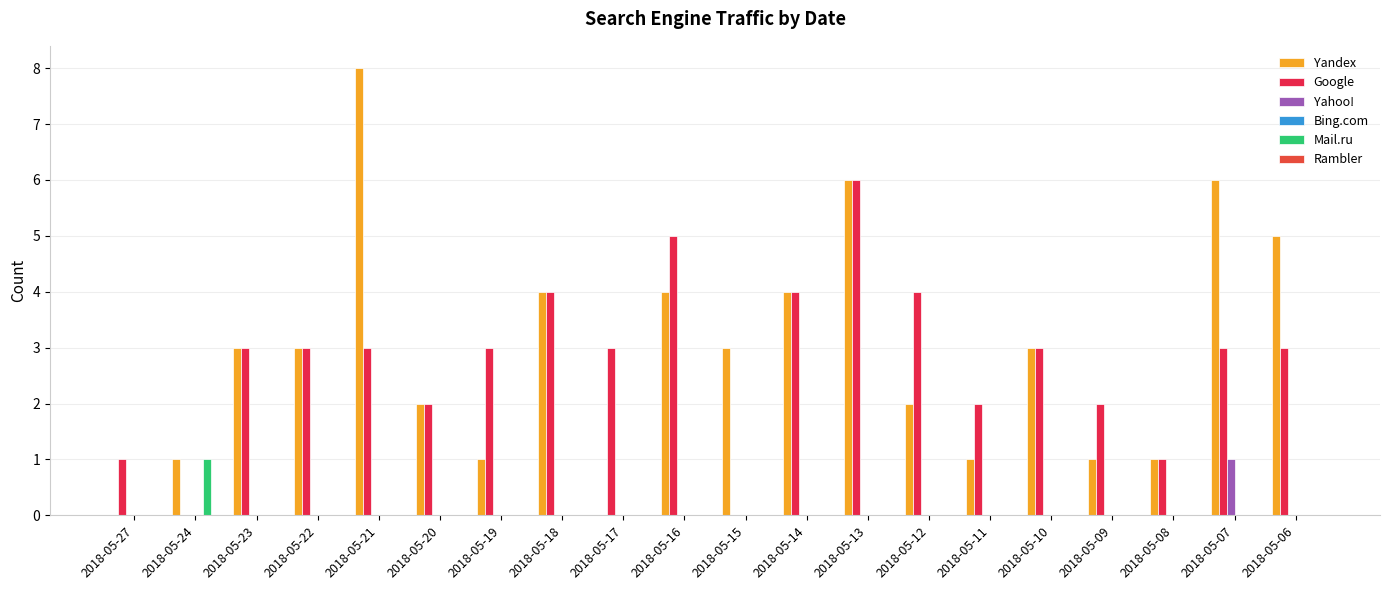

At which label does Google first exceed 3?

2018-05-18